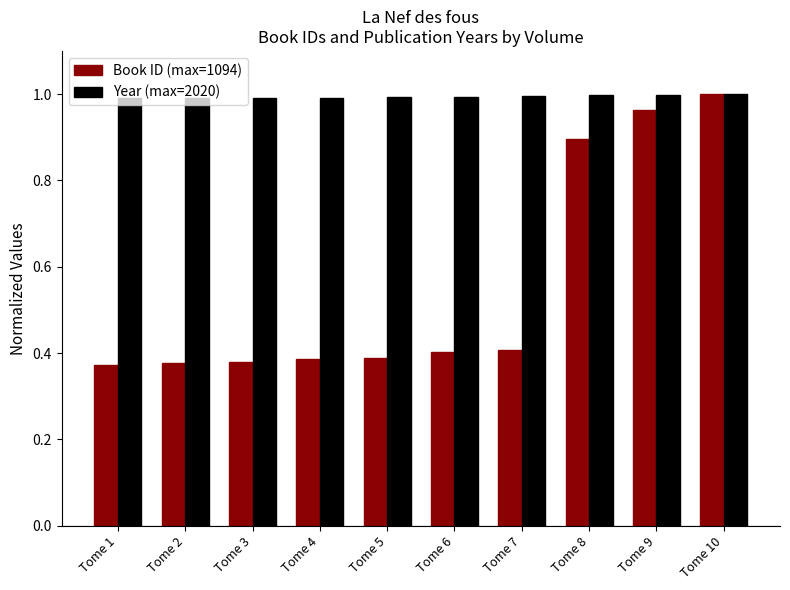

Which series changed the most between Tome 2 and Tome 10?

Book ID (max=1094)